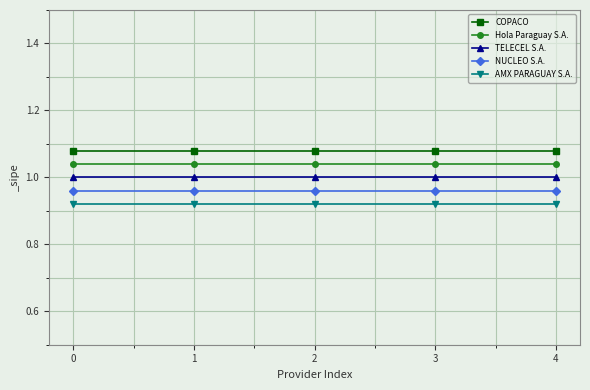

The value of TELECEL S.A. at 0 is 0.6. True or false?

False